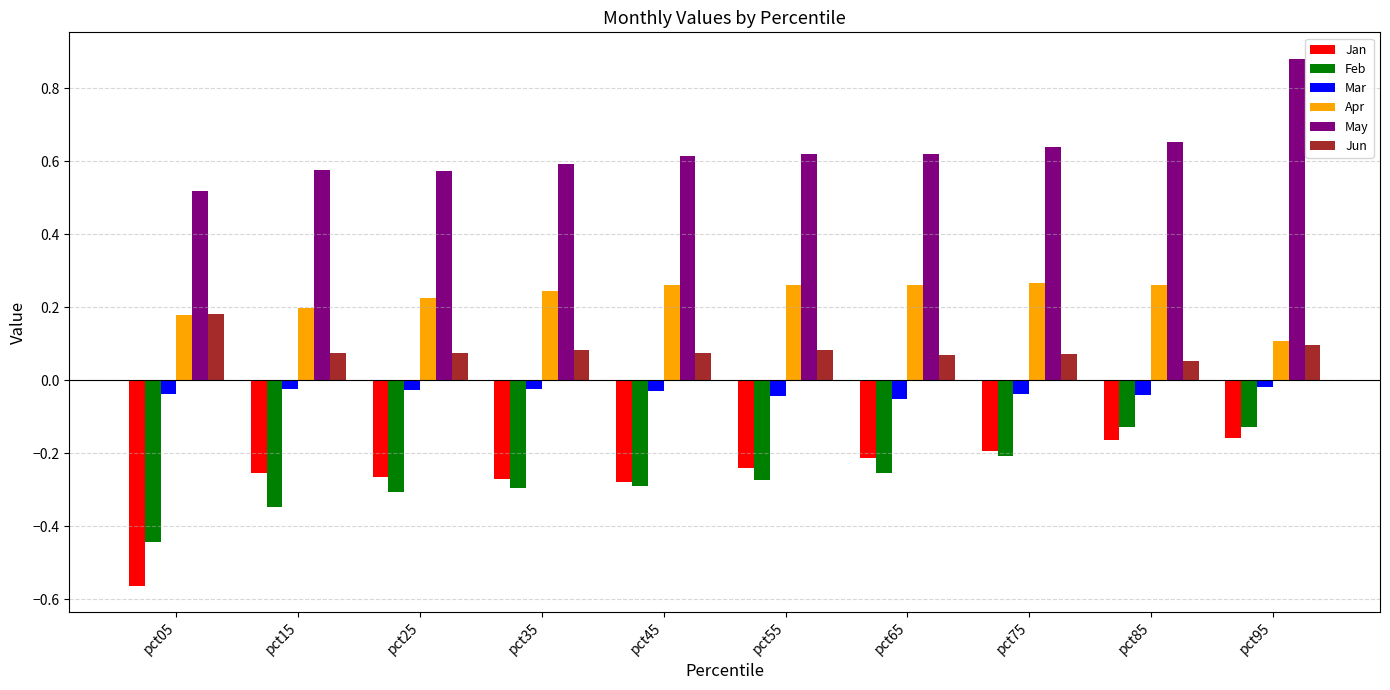

Is the value of May at pct85 greater than the value of Feb at pct65?

Yes